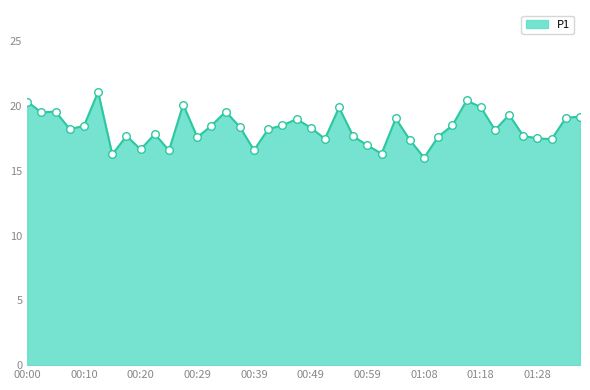

What is the difference between the maximum and minimum values?

5.1